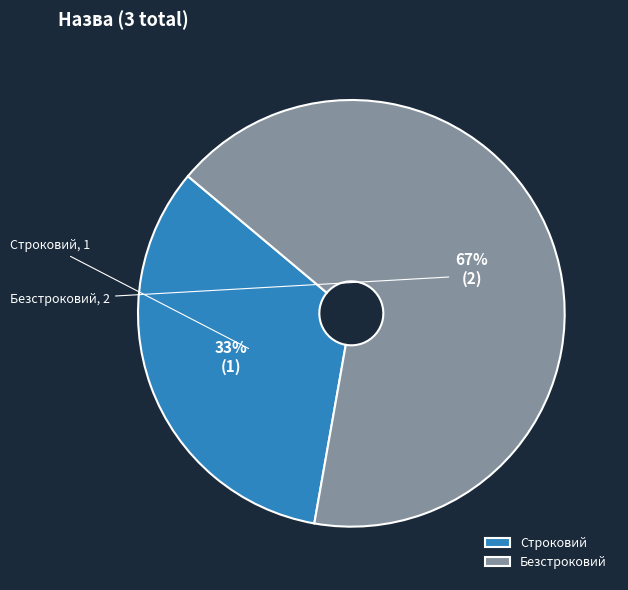

To the nearest percent, what is the combined percentage of Строковий and Безстроковий?

100%